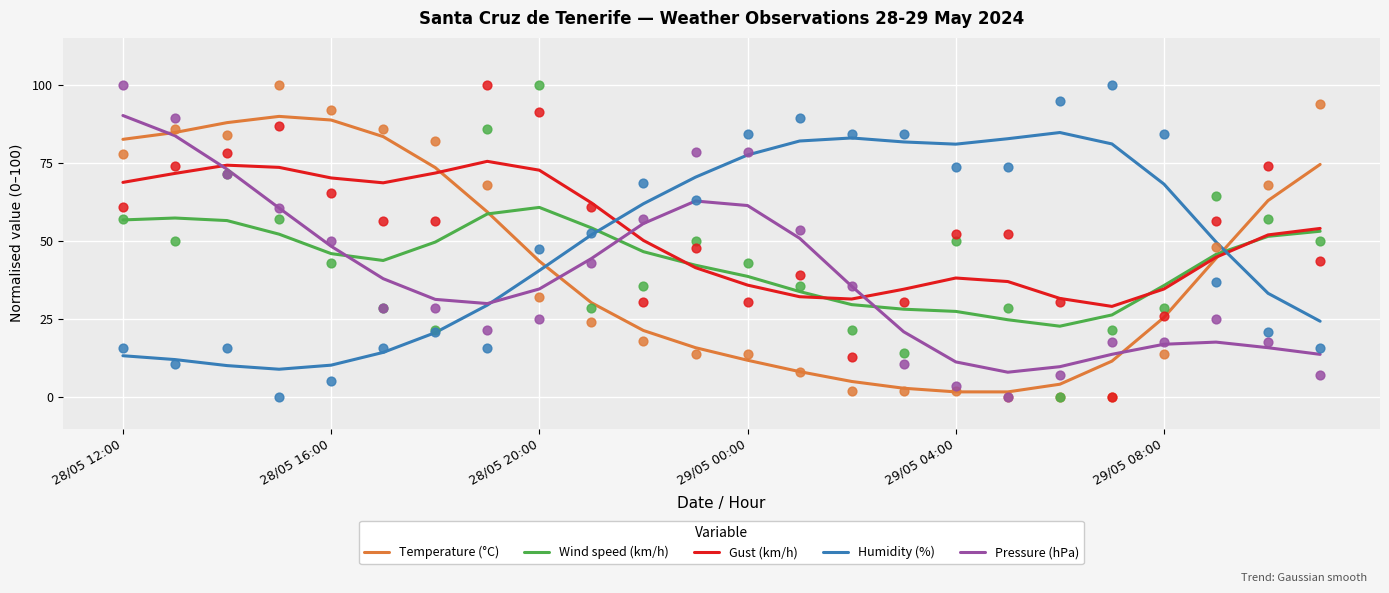

Which series has the largest total across all categories?

Gust (km/h)